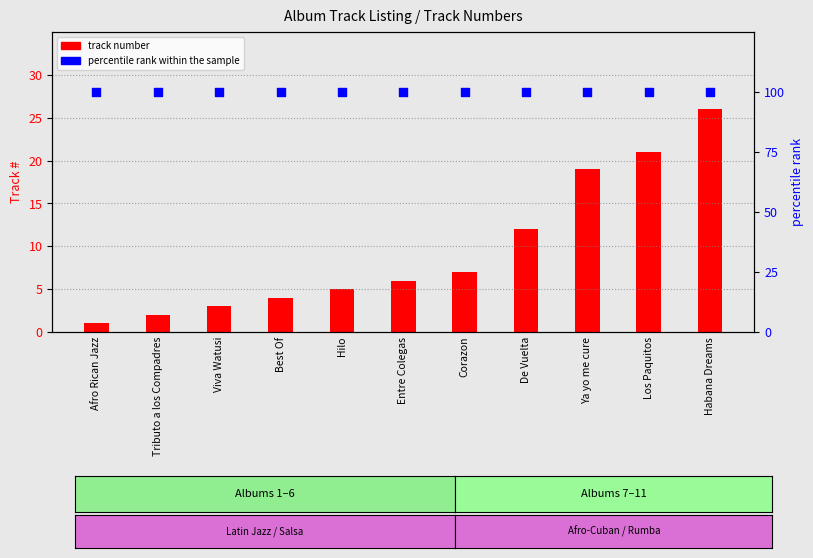

What are all the series names shown in the legend?

track number, percentile rank within the sample